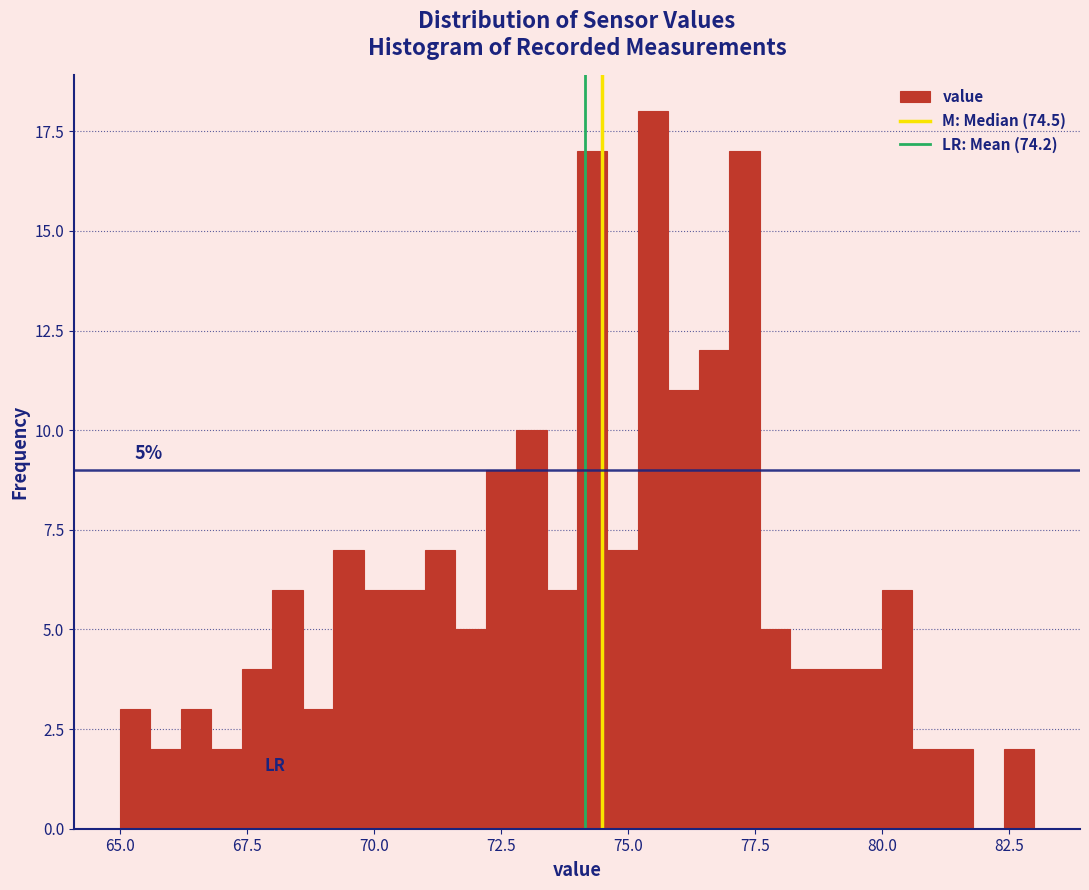

Around what value on the x-axis is the tallest bar? Give the approximate position of its centre, as read against the axis.

75.5